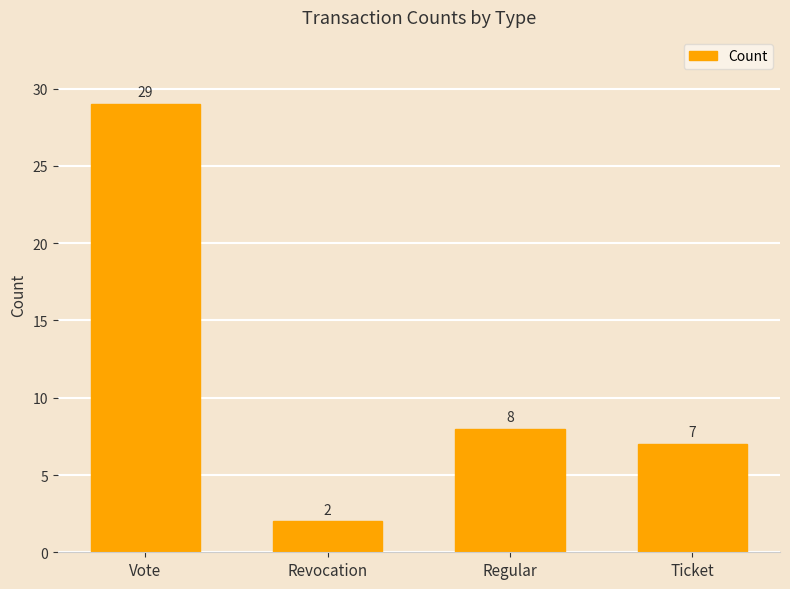

The value at Vote is 29. True or false?

True